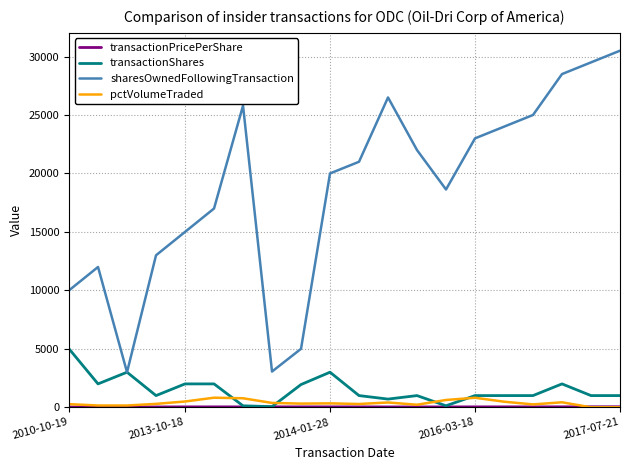

What is the greatest value displayed?

30500.0